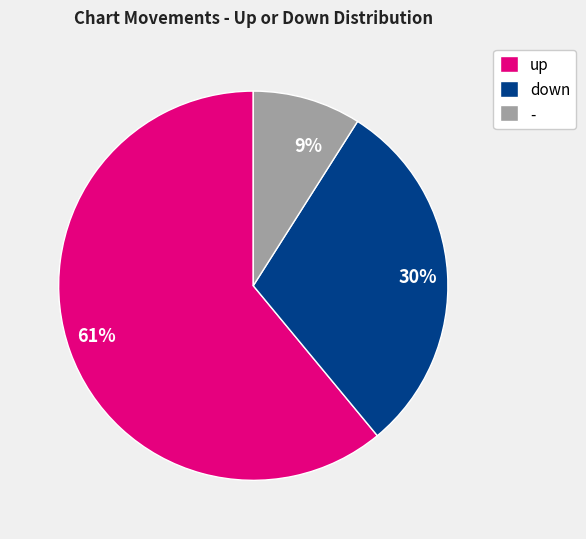

Does down account for over 50% of the chart?

No